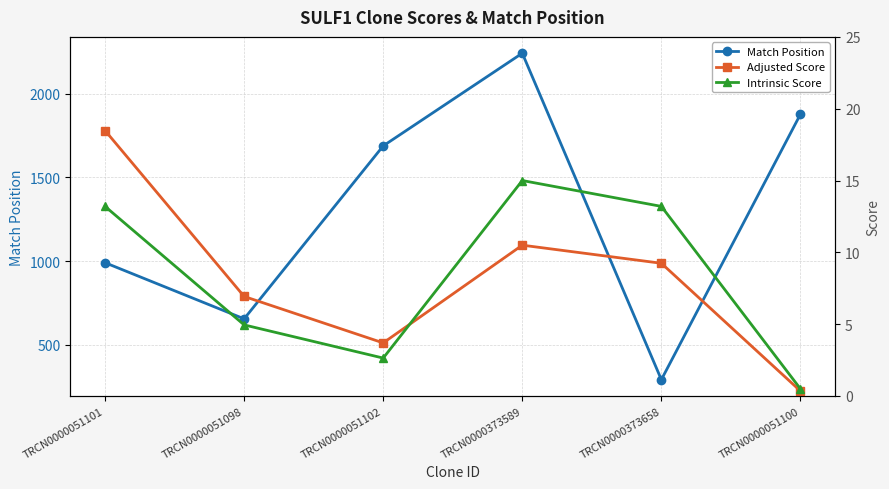

True or false: Adjusted Score and Match Position intersect in this chart.

False